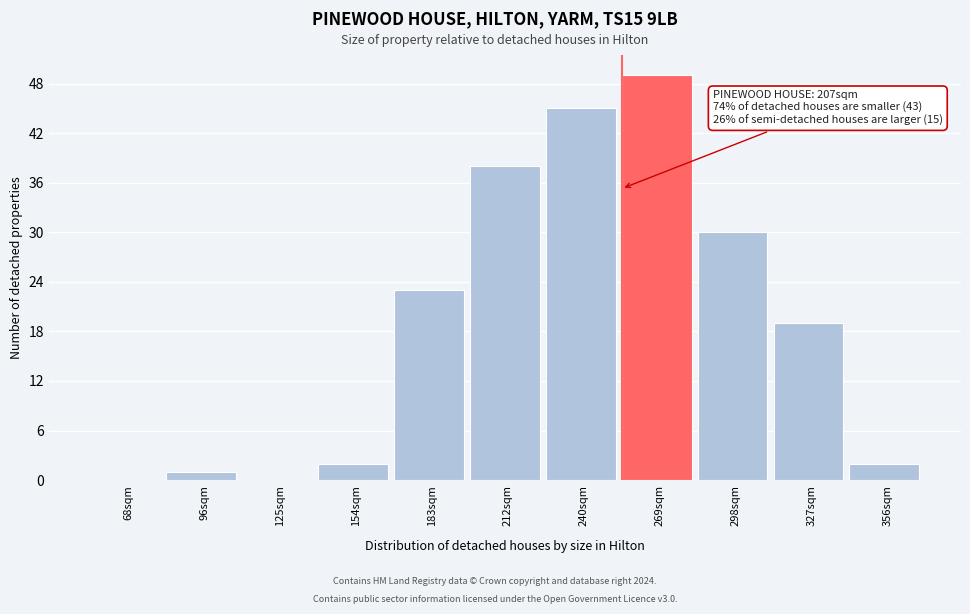

Reading right to left, transcribe all the data shown in this chart.

356sqm=2	327sqm=19	298sqm=30	269sqm=49	240sqm=45	212sqm=38	183sqm=23	154sqm=2	125sqm=0	96sqm=1	68sqm=0